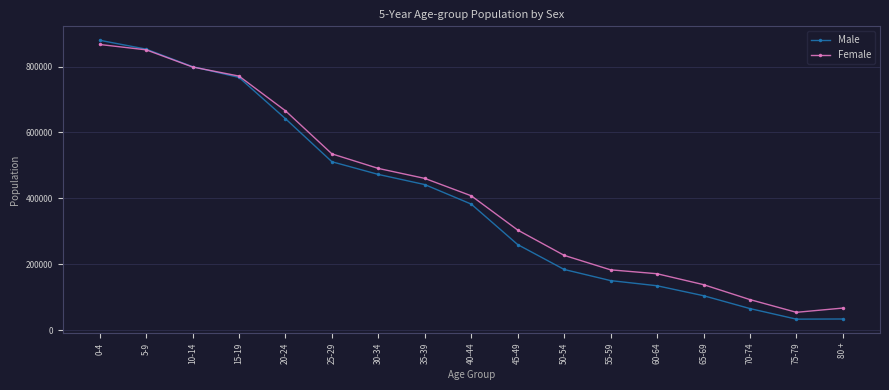

How many intersections are there between Female and Male?

1